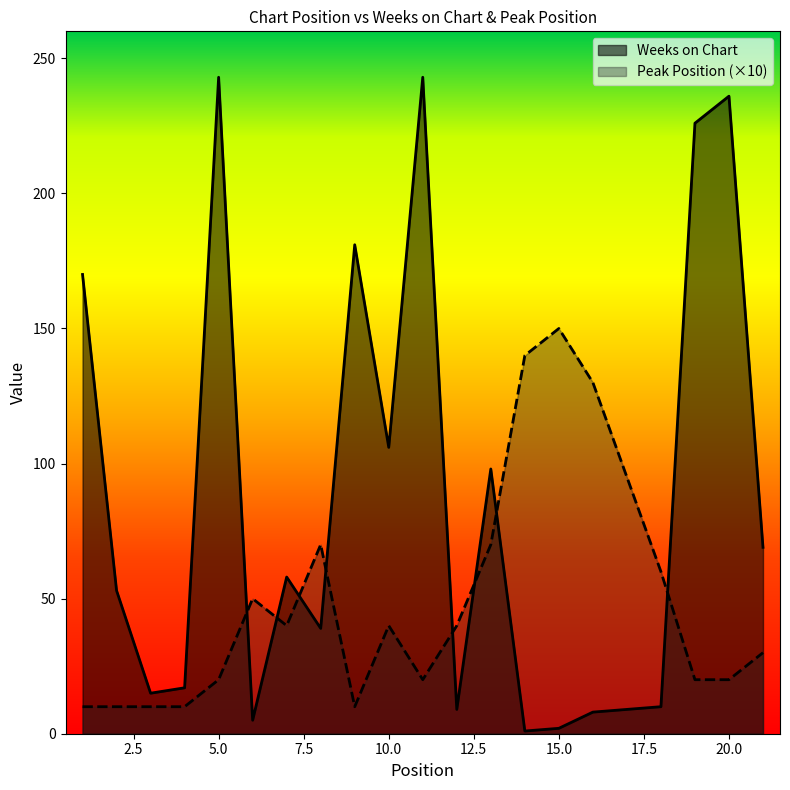

Rank the series by their maximum value, from lowest to highest.

Peak Position (×10), Weeks on Chart